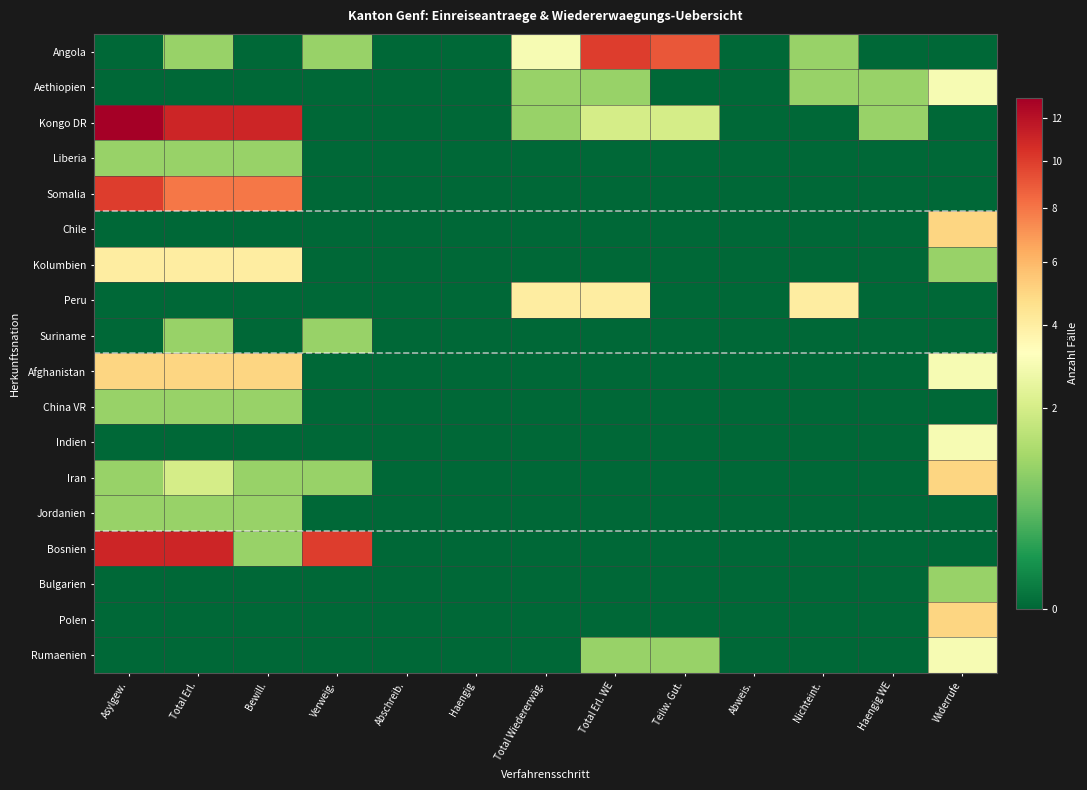

At how many categories does at least one series exceed 6?

6